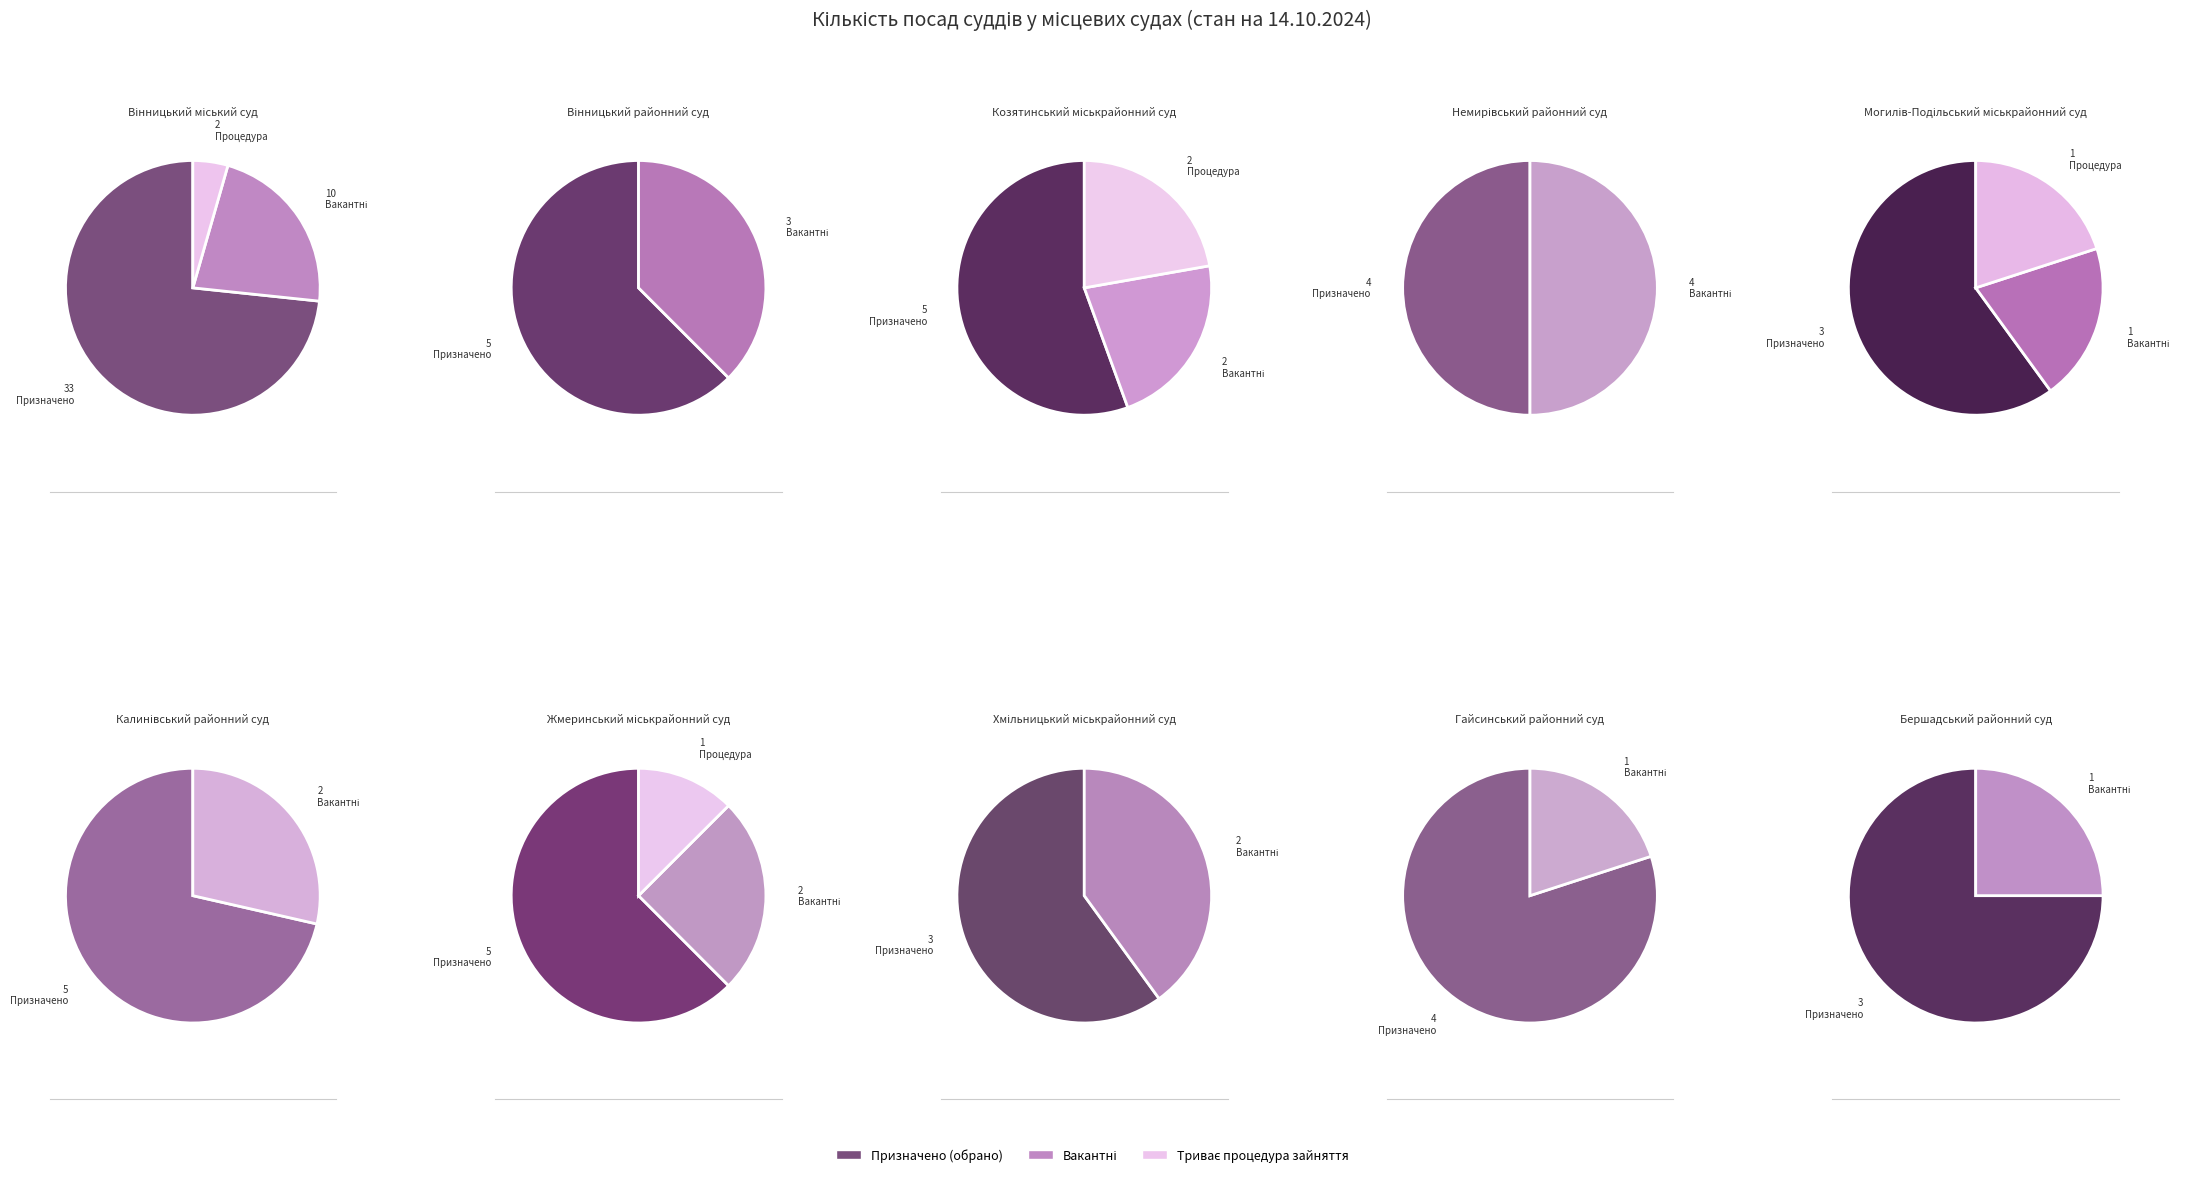

Between Гайсинський районний суд and Могилів-Подільський міськрайонний суд, which is larger?

Гайсинський районний суд